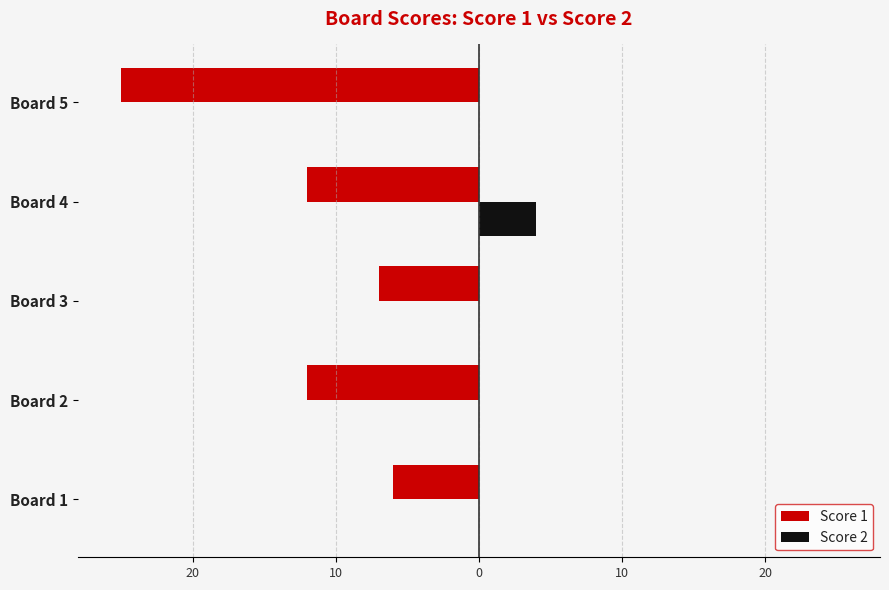

What are all the series names shown in the legend?

Score 1, Score 2